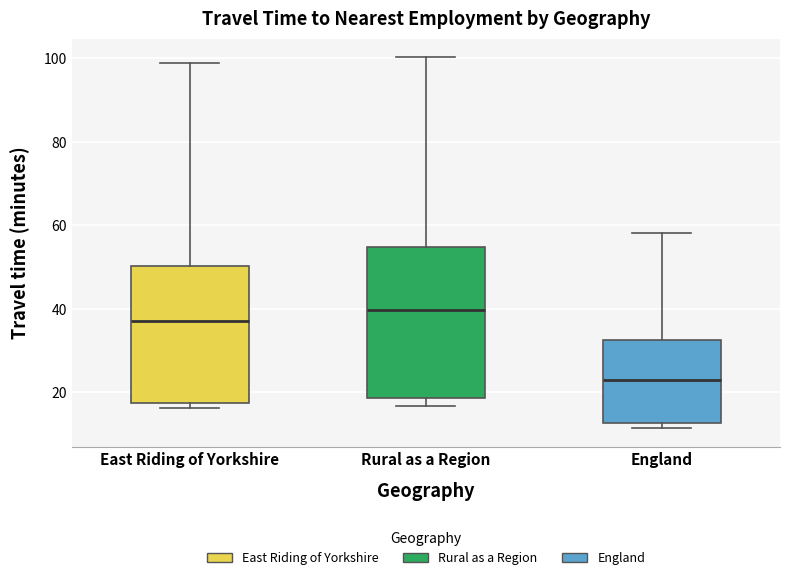

Where is the upper edge of the box for England on the y-axis? The values are not printed on the chart, so give them approximately, as read against the axis.

32